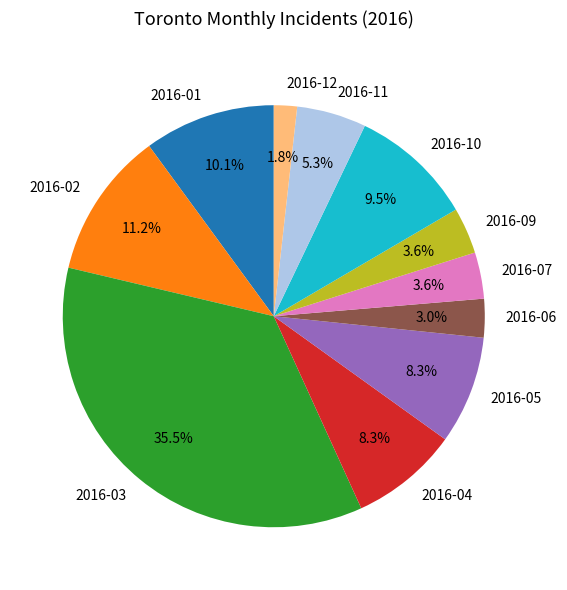

Which slice is the smallest?

2016-12